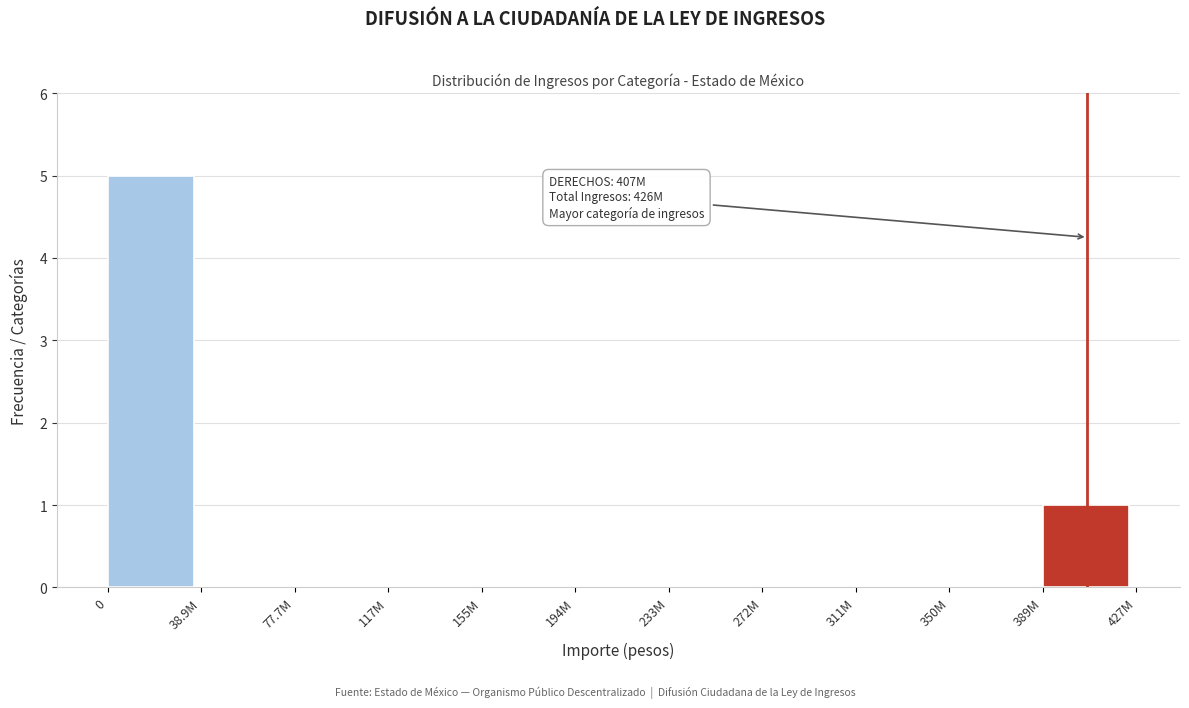

Reading right to left, list all the values displayed in this chart.

389M=1	350M=0	311M=0	272M=0	233M=0	194M=0	155M=0	117M=0	77.7M=0	38.9M=0	0=5